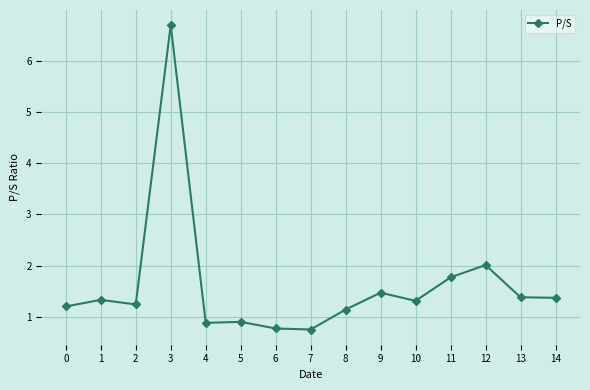

What is the difference between the maximum and second lowest values?

5.9